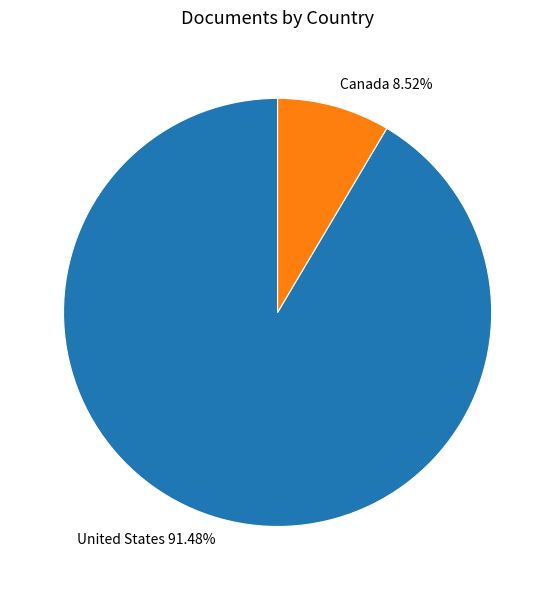

How many segments does this pie chart have?

2